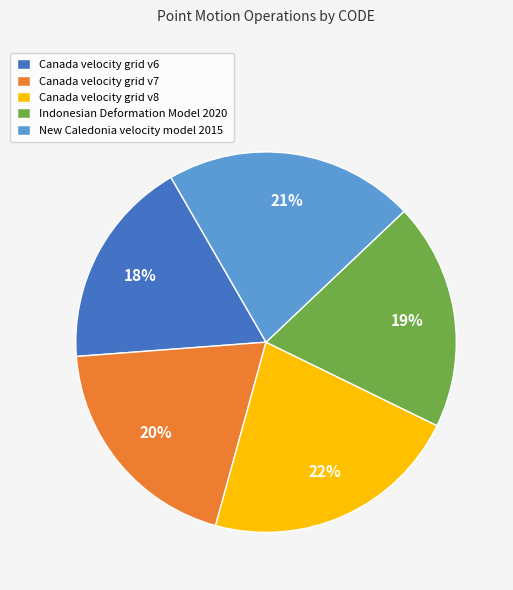

What percentage is the Canada velocity grid v8 slice, to the nearest percent?

22%